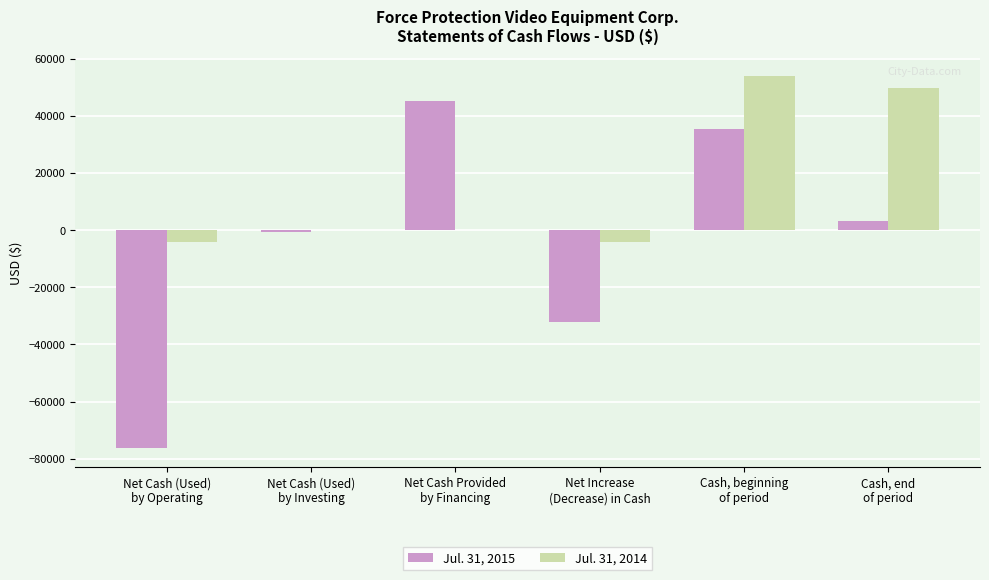

Read the Jul. 31, 2015 value at Net Increase
(Decrease) in Cash, to the nearest 10.

-32060